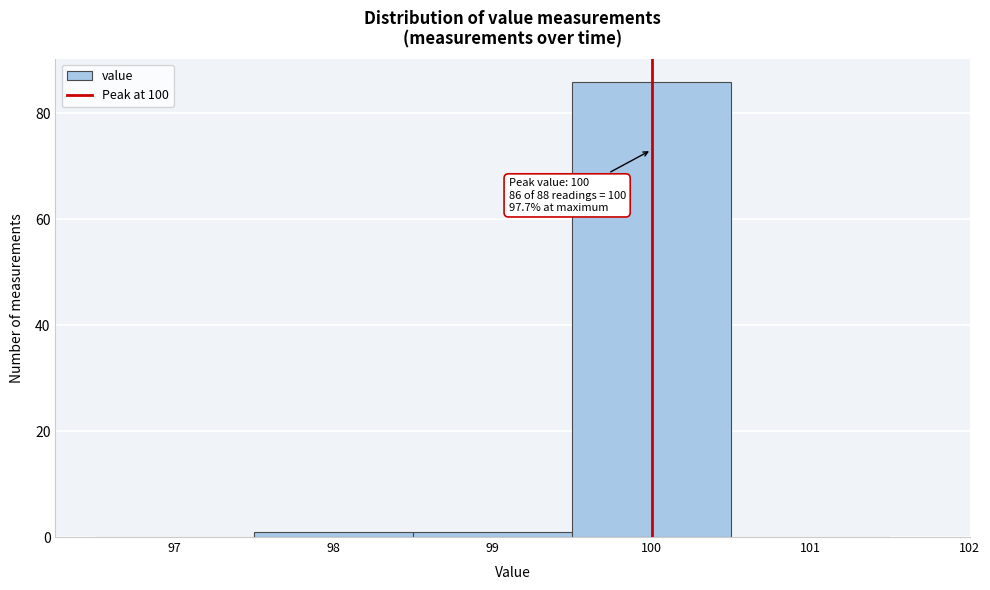

Over which range of the x-axis is the bar tallest?

99.5 to 100.5